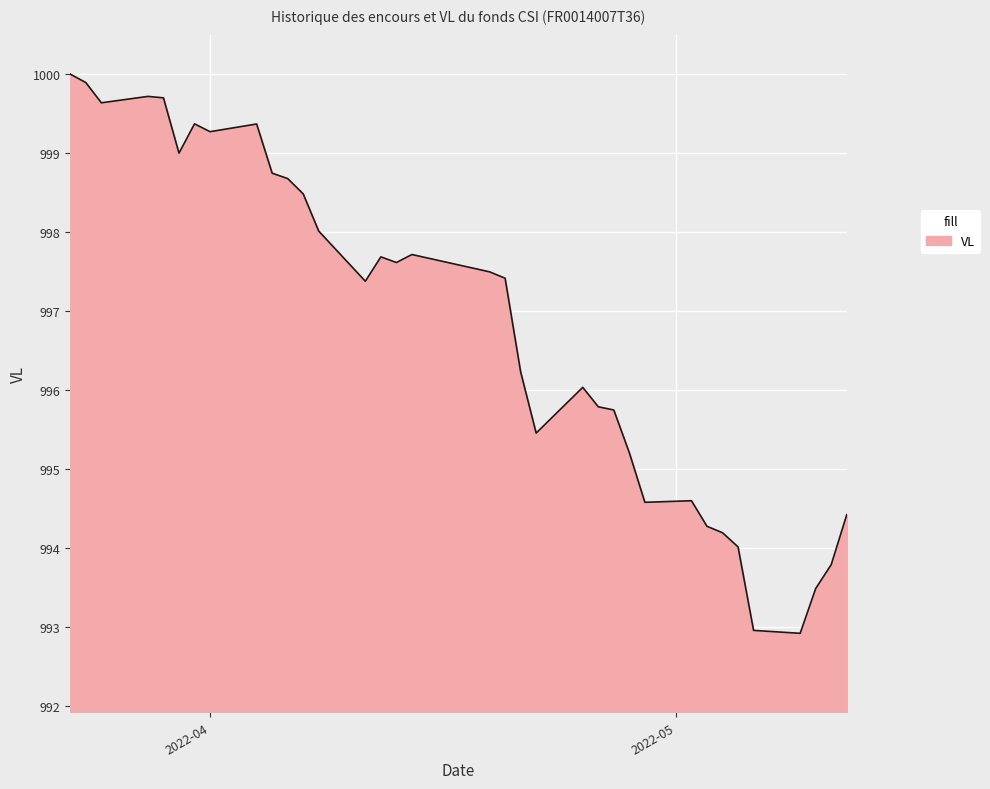

What is the difference between the maximum and minimum values?

7.1